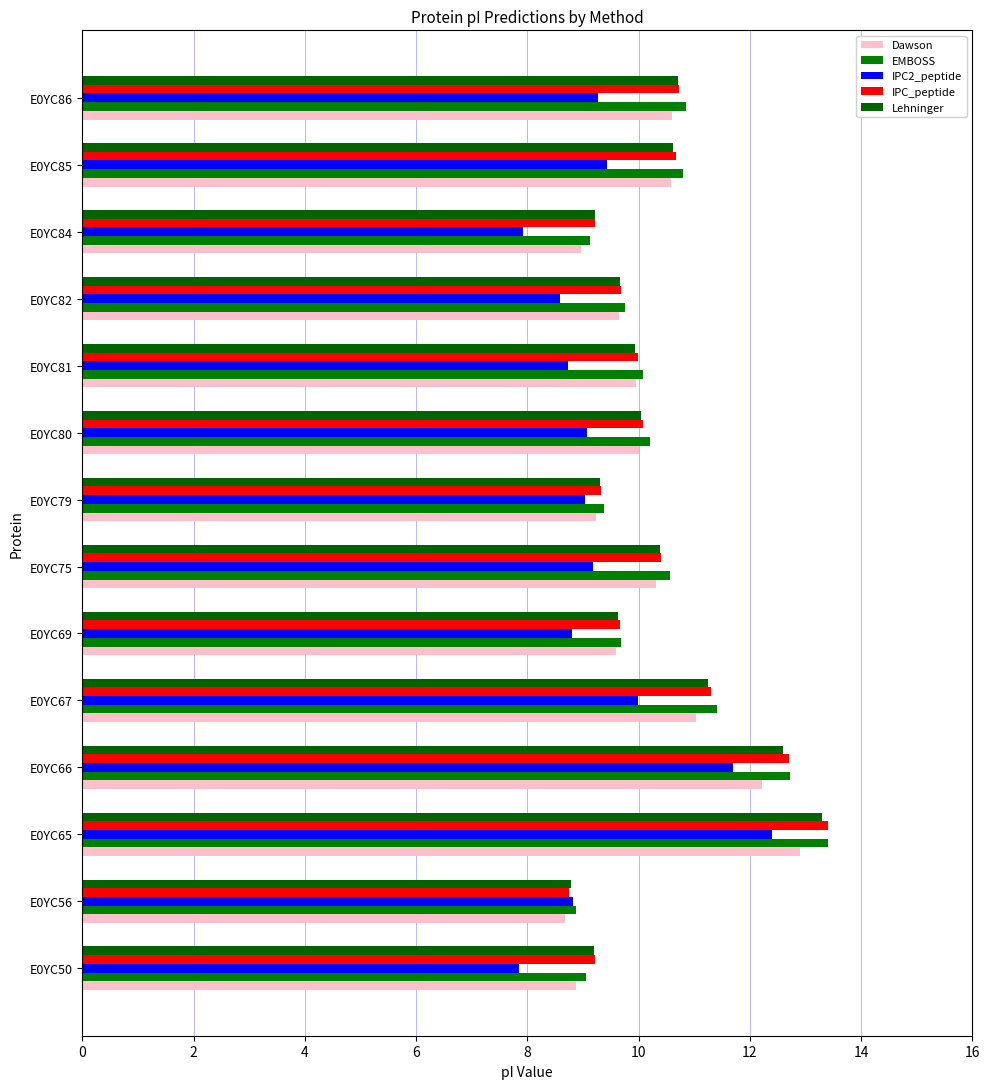

What is the difference between the maximum and minimum values in the Lehninger series?

4.5